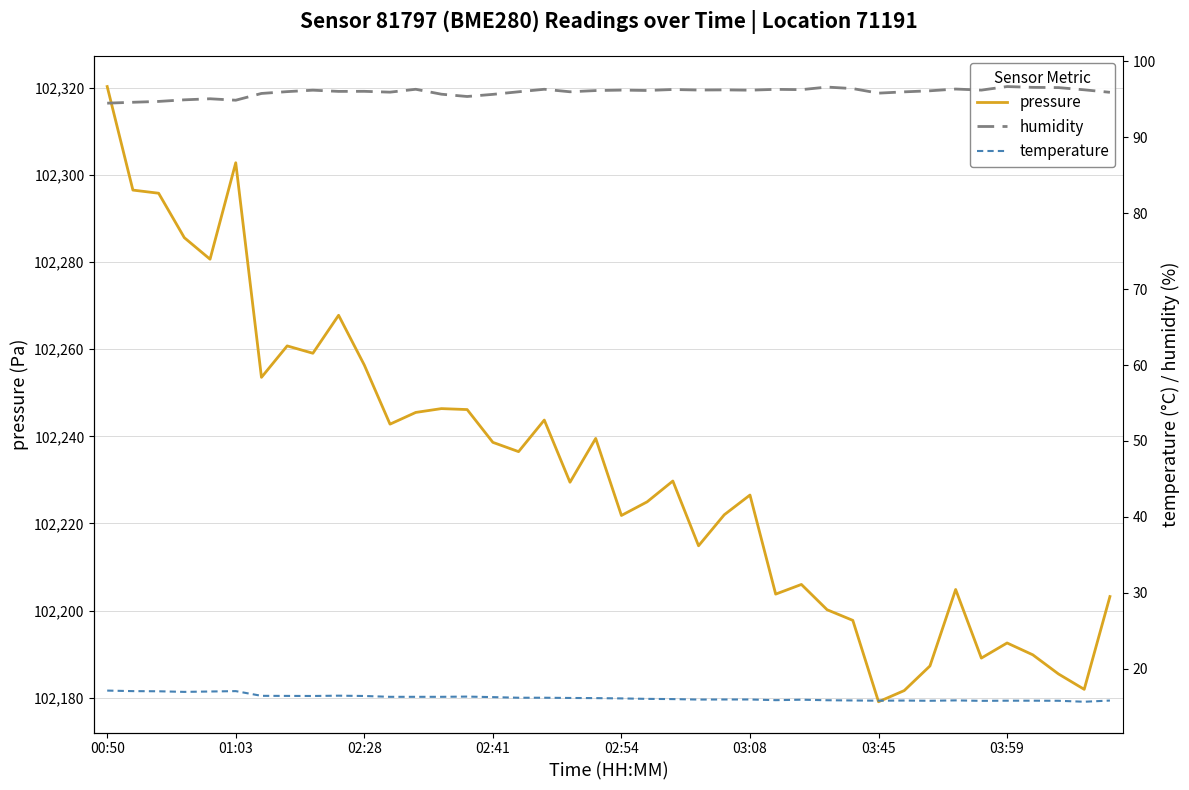

How many lines are shown in the chart?

3